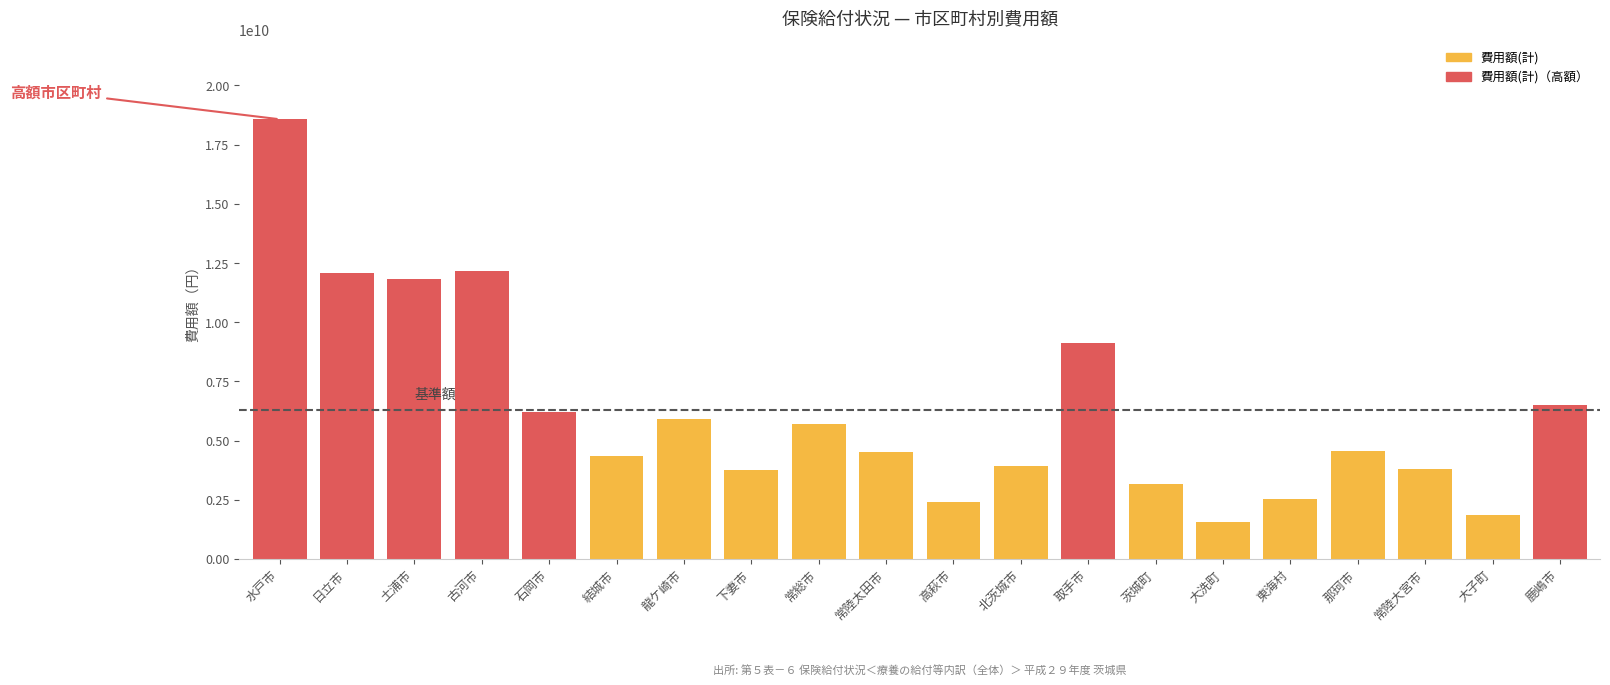

Approximately how many times larger is the value at 常陸太田市 compared to 鹿嶋市?

0.7